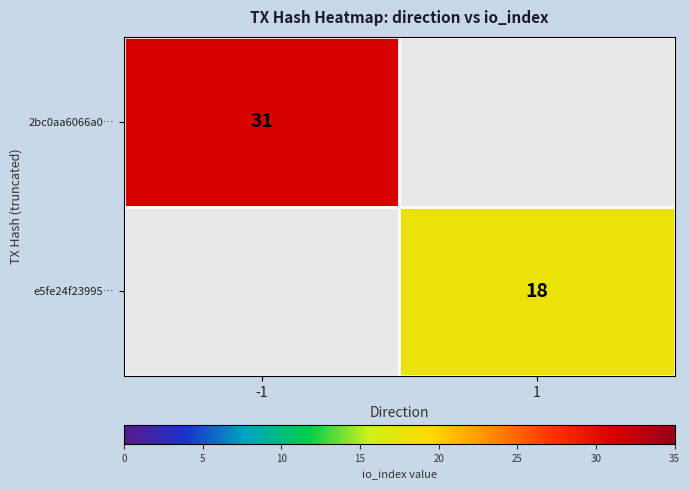

The 2bc0aa6066a0… series shows 50 at -1. True or false?

False